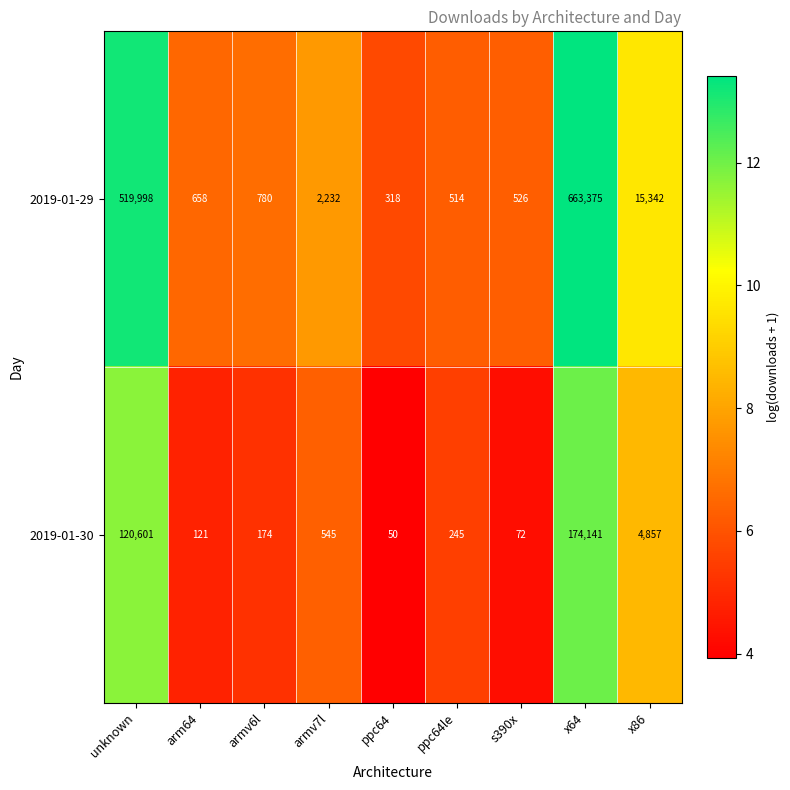

How many values in the 2019-01-30 series are below 245?

4